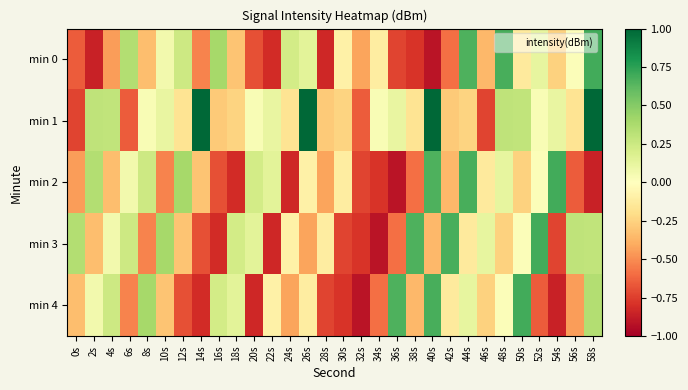

At how many categories does at least one series exceed 0?

27